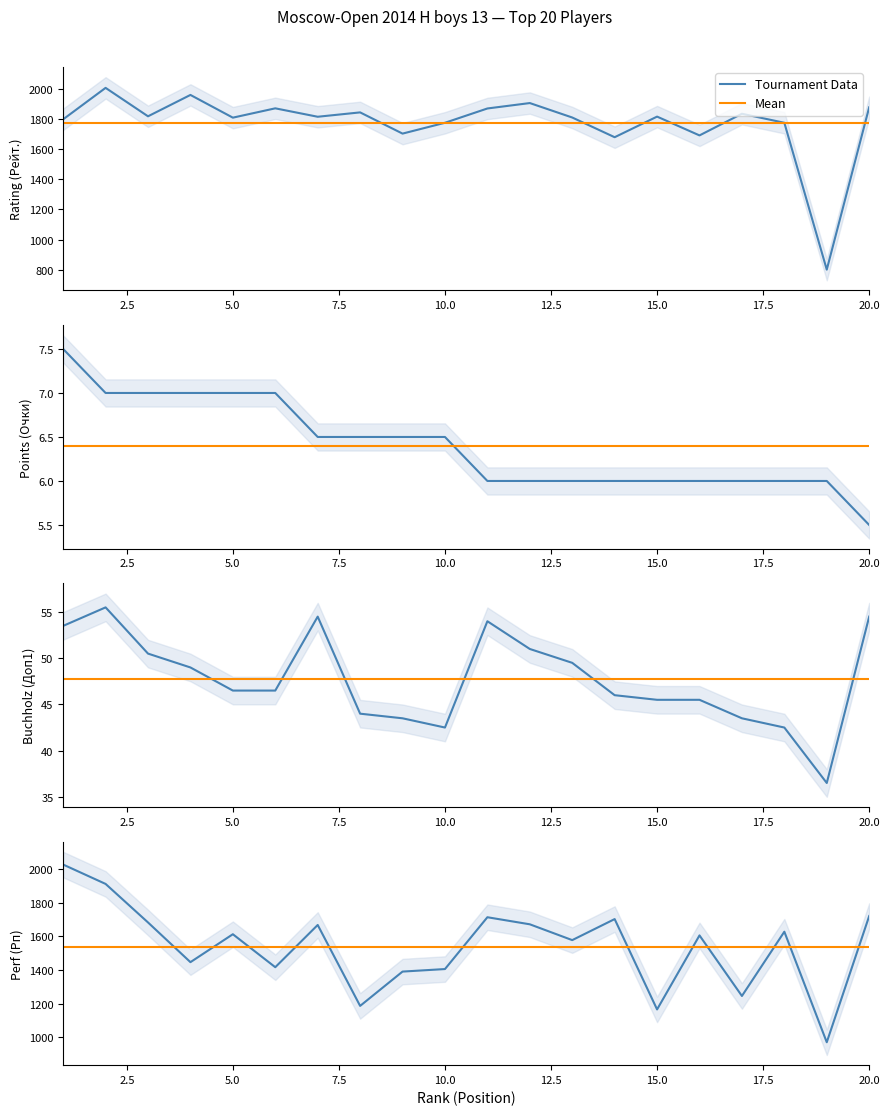

At which category does Perf (Рп) reach its first local peak?

5